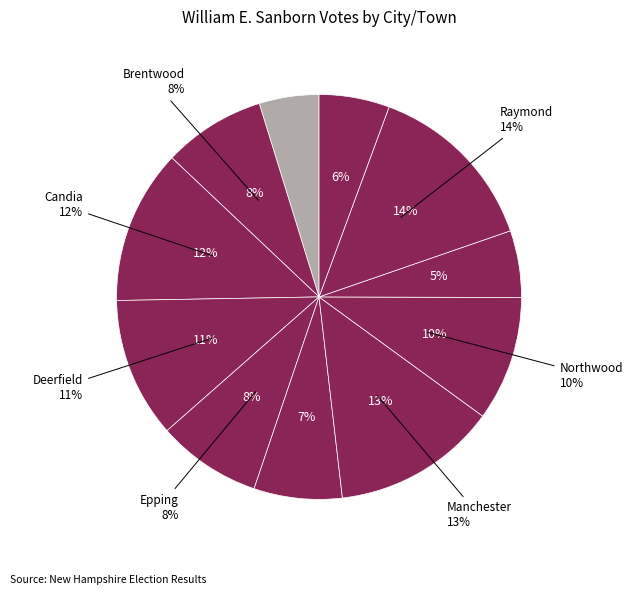

Rank the categories by value from lowest to highest.

Auburn, Nottingham, Strafford, Fremont, Brentwood, Epping, Northwood, Deerfield, Candia, Manchester, Raymond